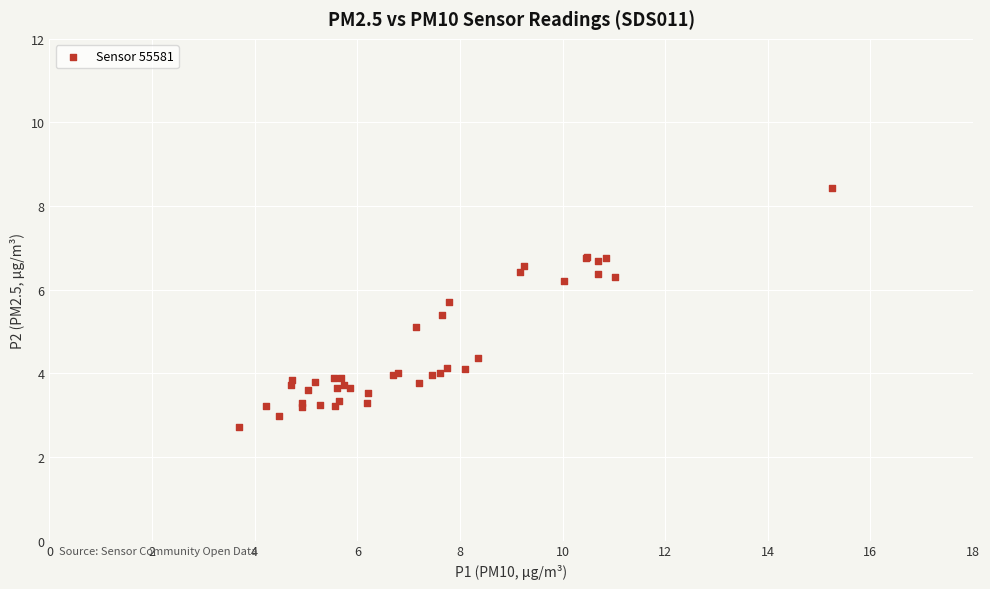

What Y value in the scatter plot is closest to 5?

5.1